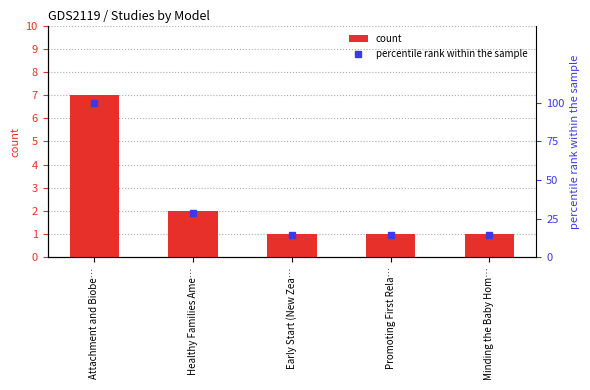

What is the difference between the highest and lowest values at Attachment and Biobe…?

93.0